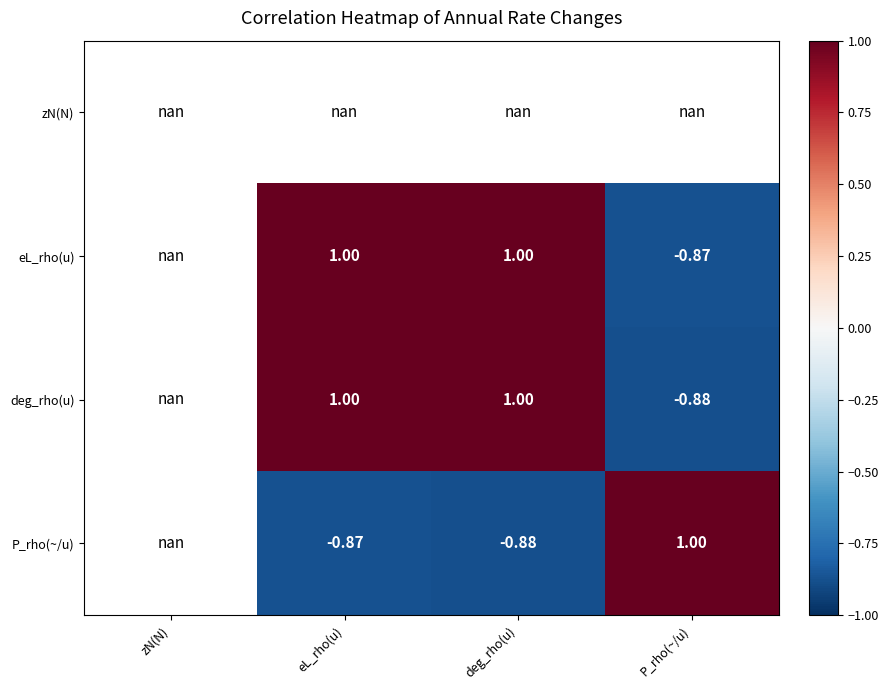

What is the maximum value shown in the chart?

1.0